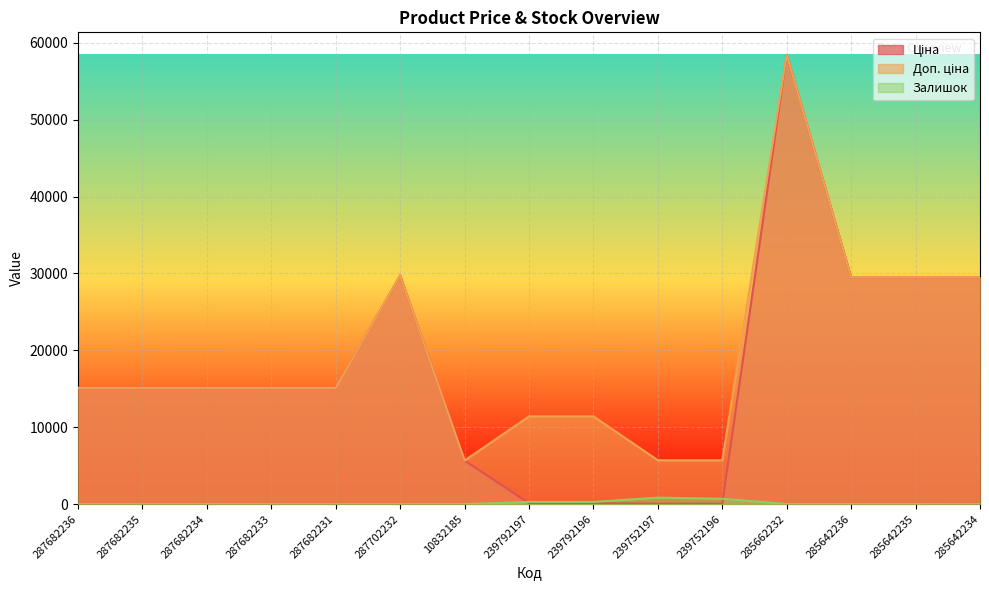

How many values in the Доп. ціна series exceed 15120?

5